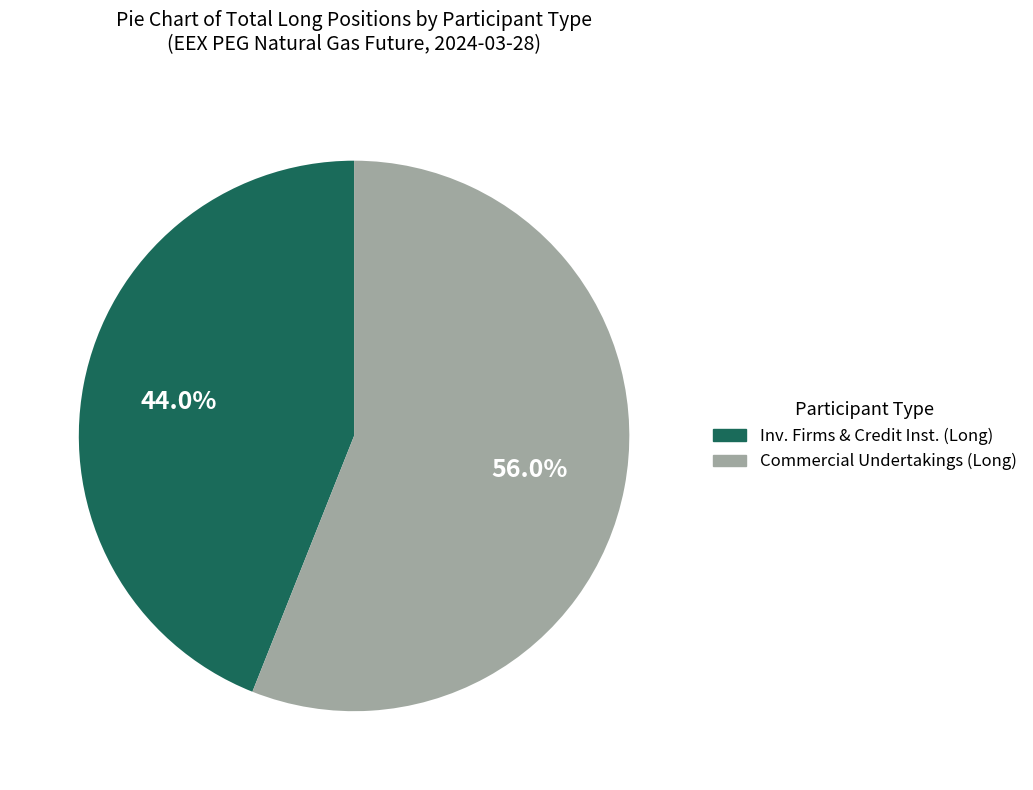

True or false: Commercial Undertakings (Long) accounts for 56% of the total.

True